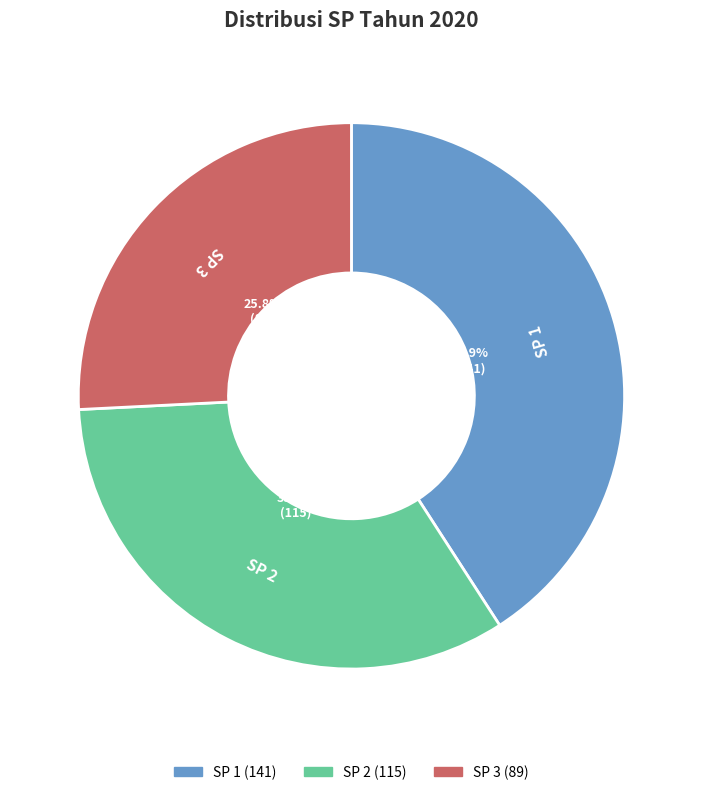

The SP 1 slice represents 41% of the pie. True or false?

True